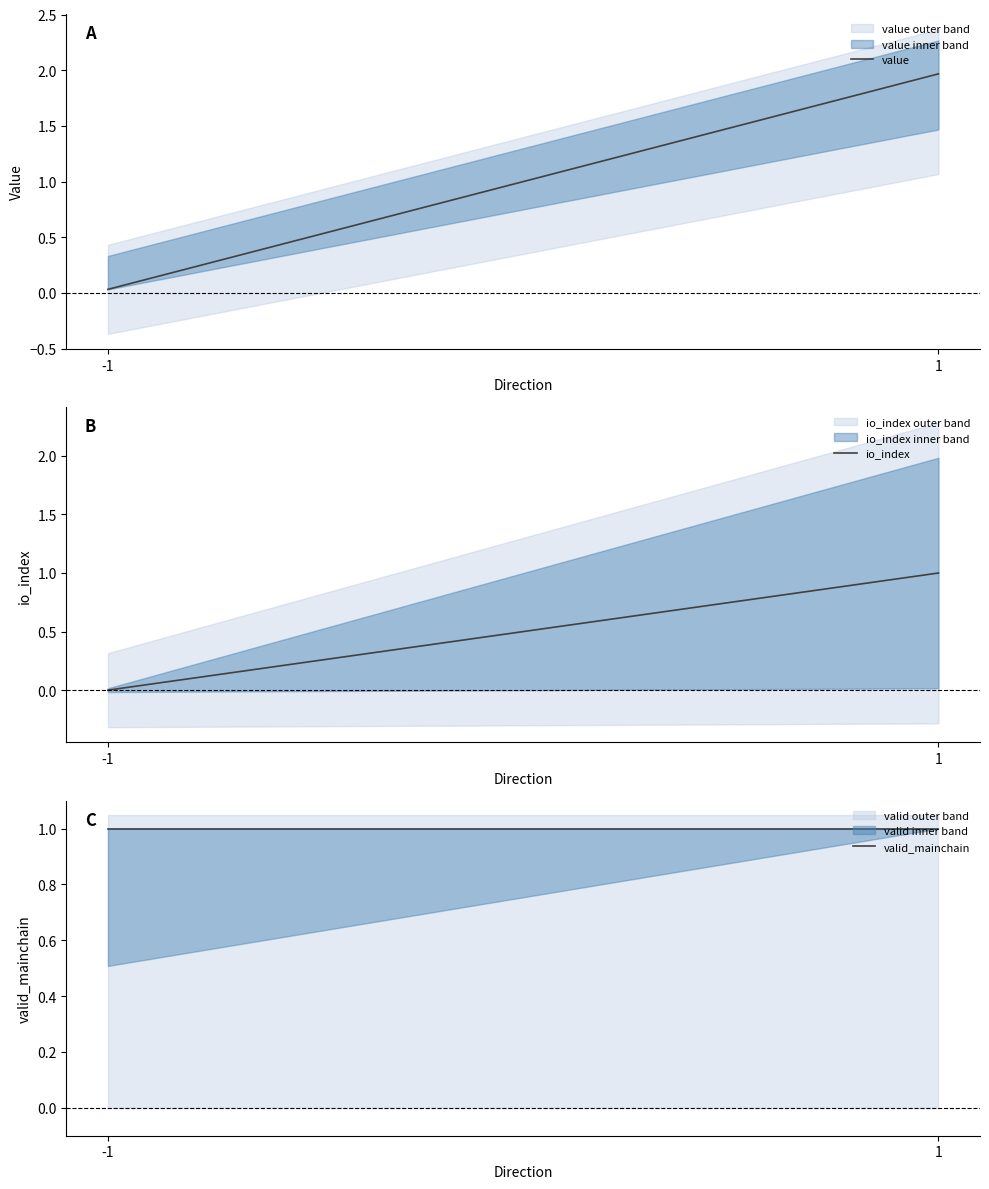

What is the value of the value point at the 2nd from the left?

2.0